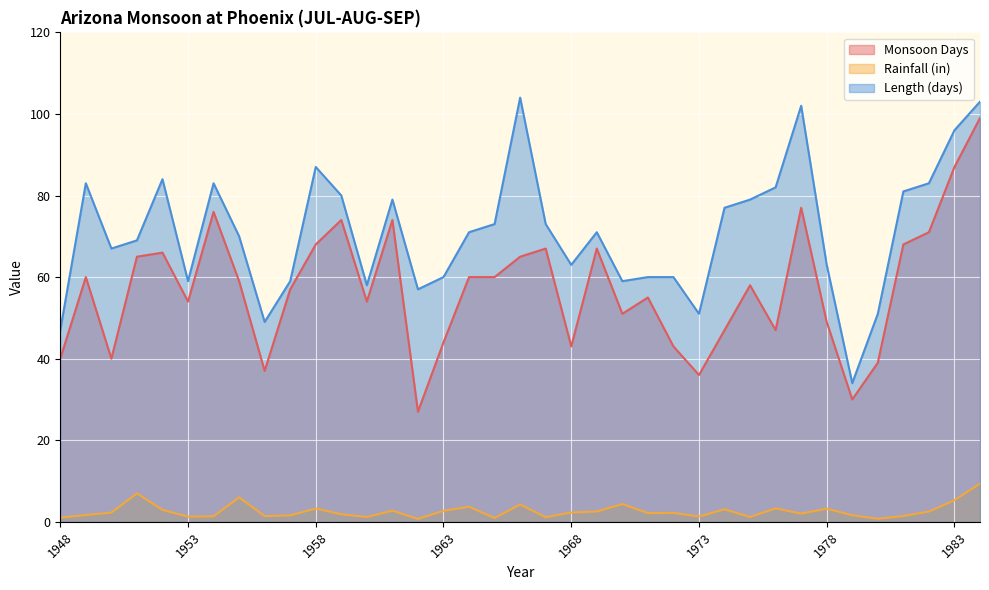

True or false: Rainfall (in) and Length (days) cross at least once.

False